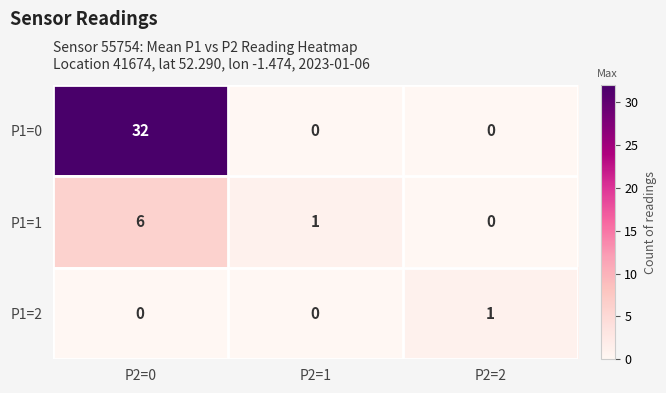

How many P1=1 values are between 0 and 6?

3